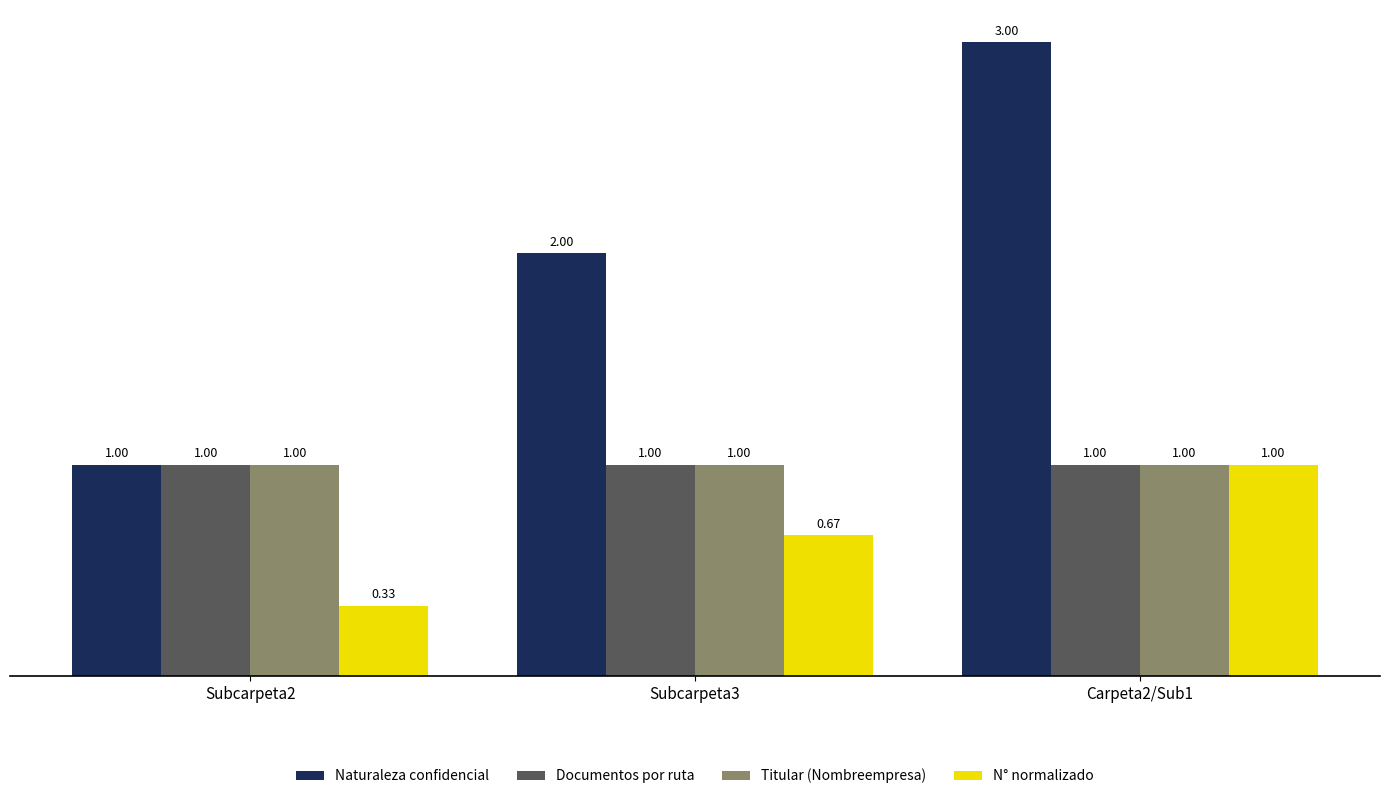

What position from the right is Subcarpeta2?

3